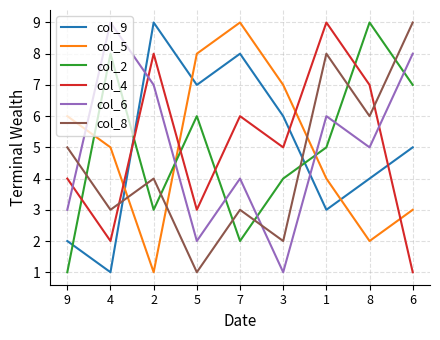

Reading left to right, transcribe all the data shown in this chart.

col_9: 9=2	4=1	2=9	5=7	7=8	3=6	1=3	8=4	6=5
col_5: 9=6	4=5	2=1	5=8	7=9	3=7	1=4	8=2	6=3
col_2: 9=1	4=8	2=3	5=6	7=2	3=4	1=5	8=9	6=7
col_4: 9=4	4=2	2=8	5=3	7=6	3=5	1=9	8=7	6=1
col_6: 9=3	4=9	2=7	5=2	7=4	3=1	1=6	8=5	6=8
col_8: 9=5	4=3	2=4	5=1	7=3	3=2	1=8	8=6	6=9